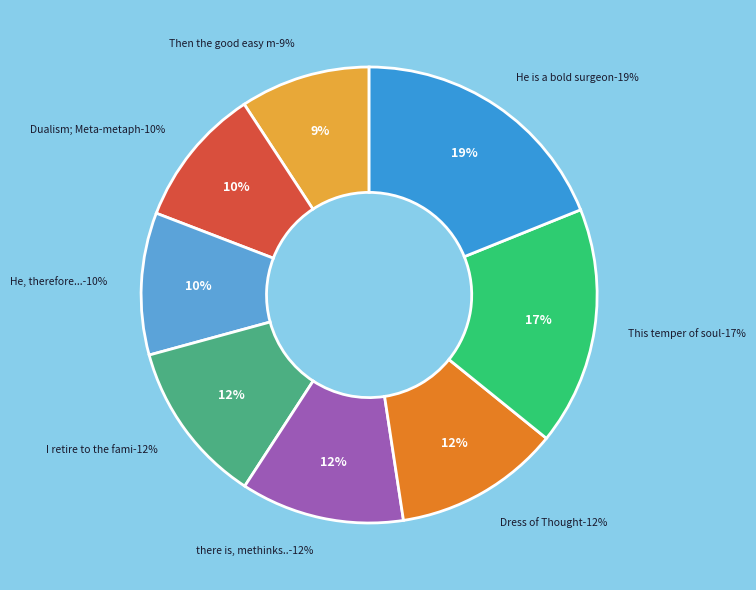

Which category has the biggest portion of the pie?

He is a bold surgeon